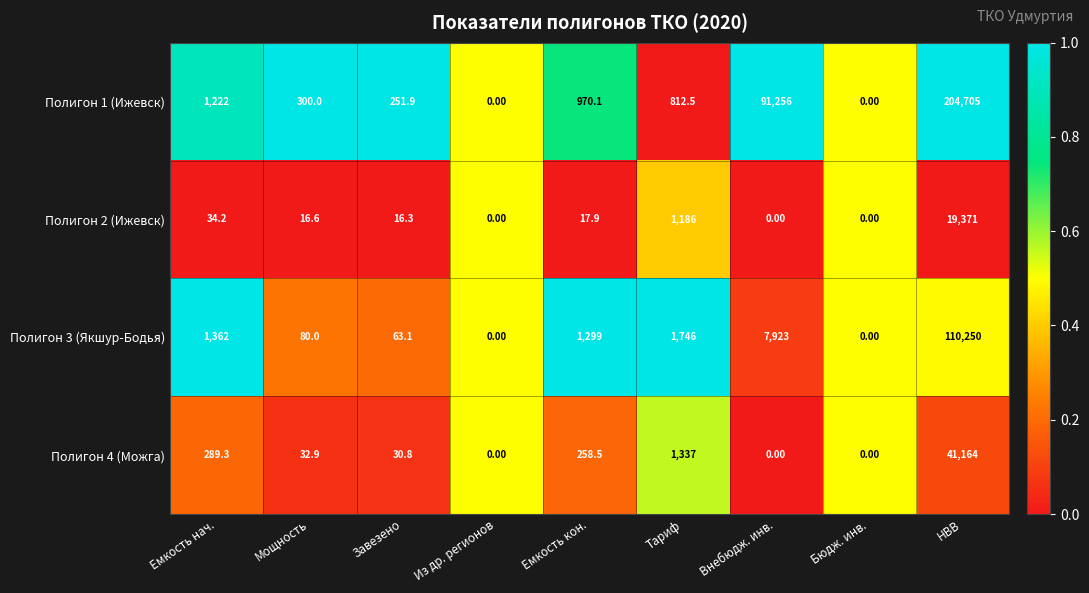

At which label does Полигон 4 (Можга) first exceed 32?

Емкость нач.